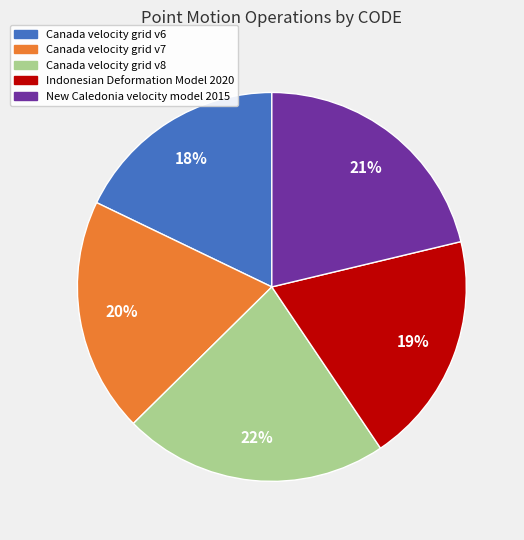

Count the number of slices in the pie.

5